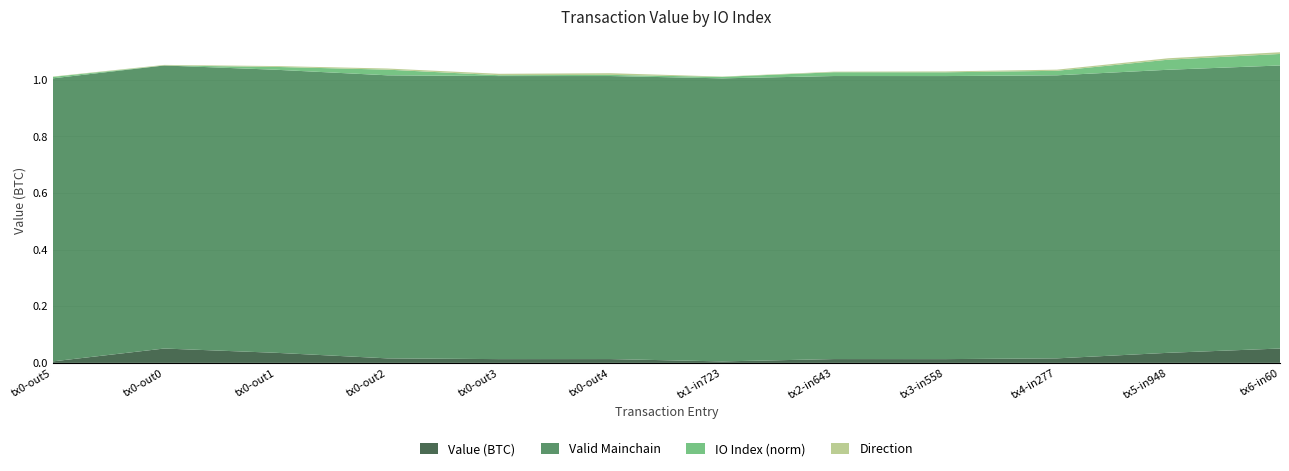

Reading left to right, extract all data points from this chart.

value: io_index=5=0.0	io_index=0=0.1	io_index=1=0.0	io_index=2=0.0	io_index=3=0.0	io_index=4=0.0	io_index=723=0.0	io_index=643=0.0	io_index=558=0.0	io_index=277=0.0	io_index=948=0.0	io_index=60=0.1
valid_mainchain: io_index=5=1.0	io_index=0=1.0	io_index=1=1.0	io_index=2=1.0	io_index=3=1.0	io_index=4=1.0	io_index=723=1.0	io_index=643=1.0	io_index=558=1.0	io_index=277=1.0	io_index=948=1.0	io_index=60=1.0
io_index_norm: io_index=5=0.0	io_index=0=0.0	io_index=1=0.0	io_index=2=0.0	io_index=3=0.0	io_index=4=0.0	io_index=723=0.0	io_index=643=0.0	io_index=558=0.0	io_index=277=0.0	io_index=948=0.0	io_index=60=0.0
direction_val: io_index=5=0.0	io_index=0=0.0	io_index=1=0.0	io_index=2=0.0	io_index=3=0.0	io_index=4=0.0	io_index=723=0.0	io_index=643=0.0	io_index=558=0.0	io_index=277=0.0	io_index=948=0.0	io_index=60=0.0